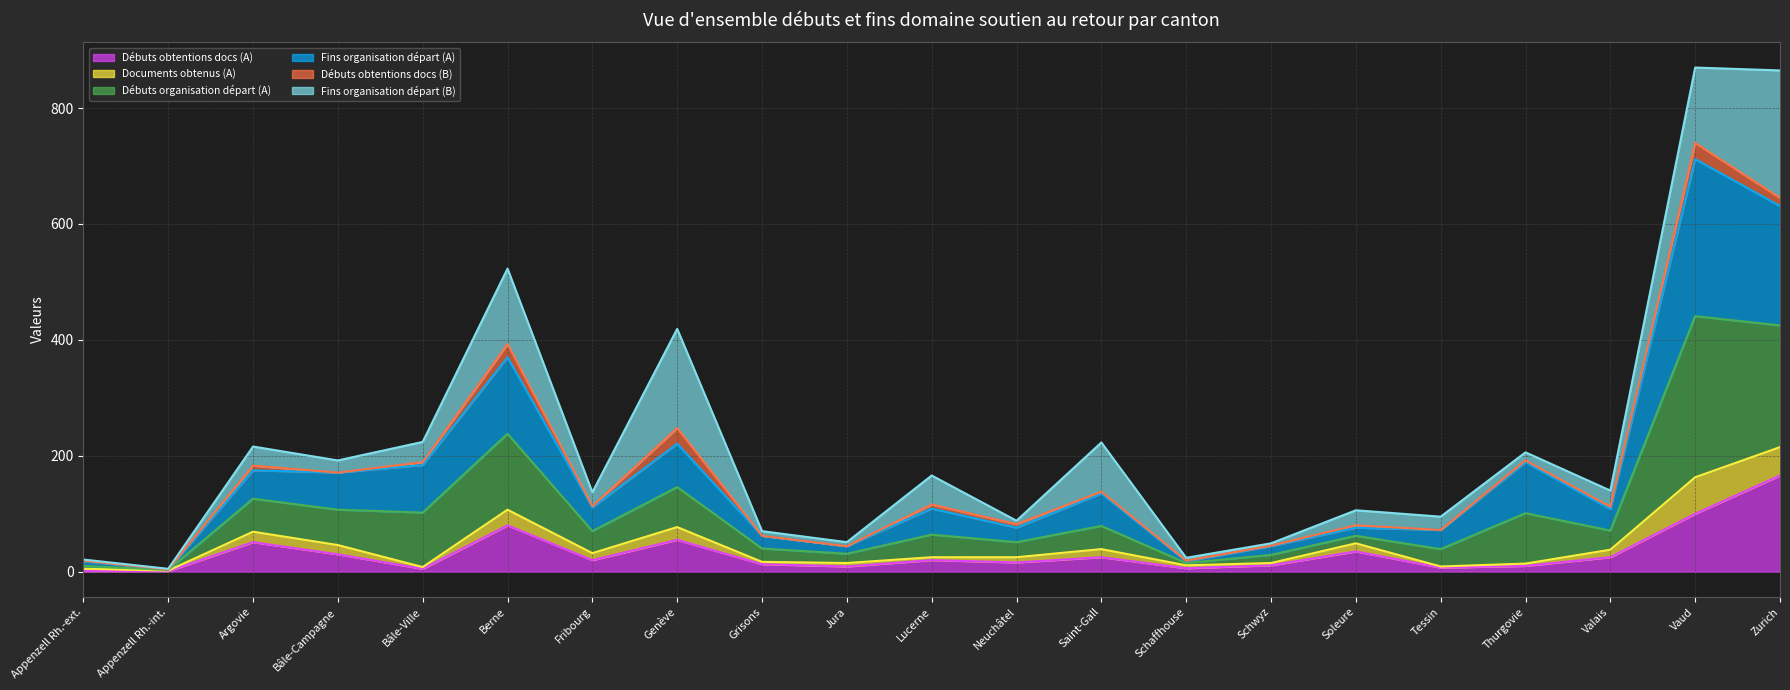

What is the total value across all series at Vaud?

870